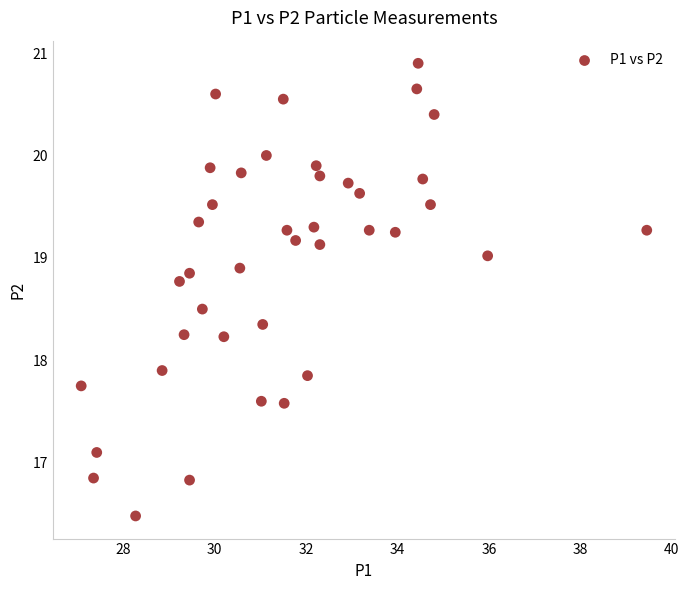

What is the range of Y values (max minus min)?

4.4